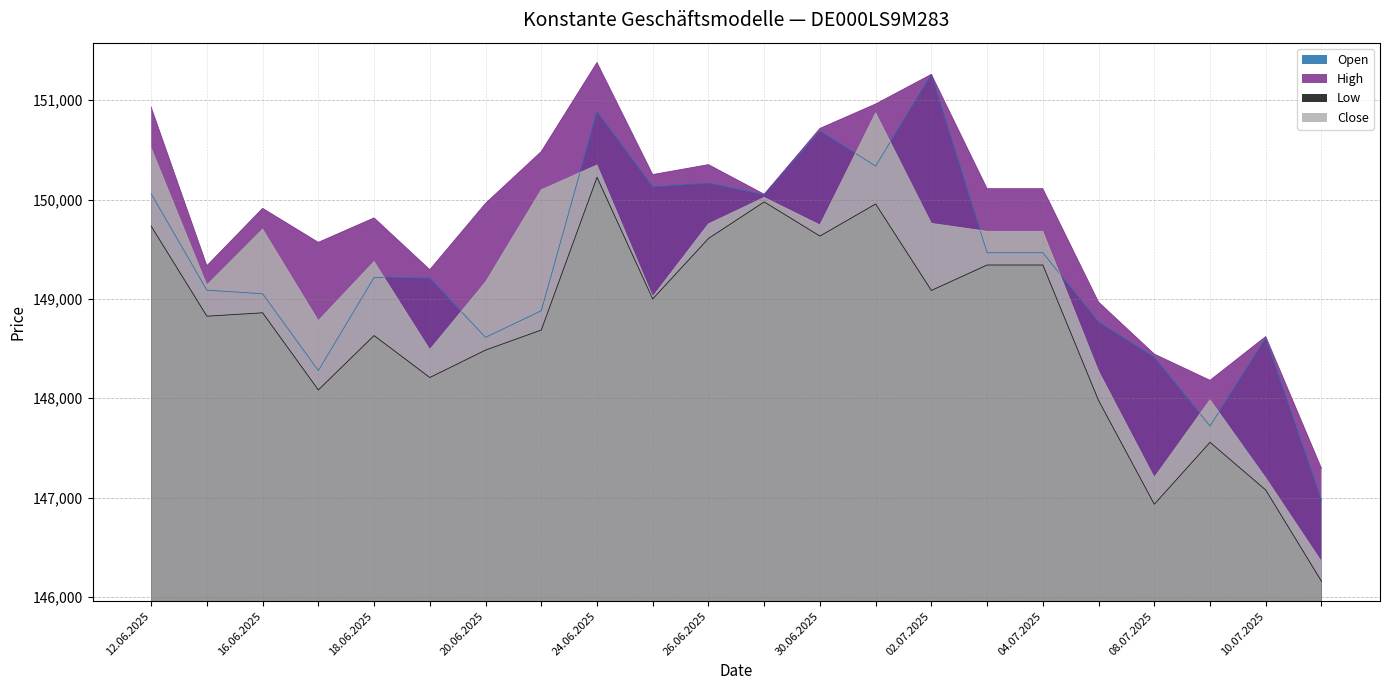

What is the maximum value for High?

151378